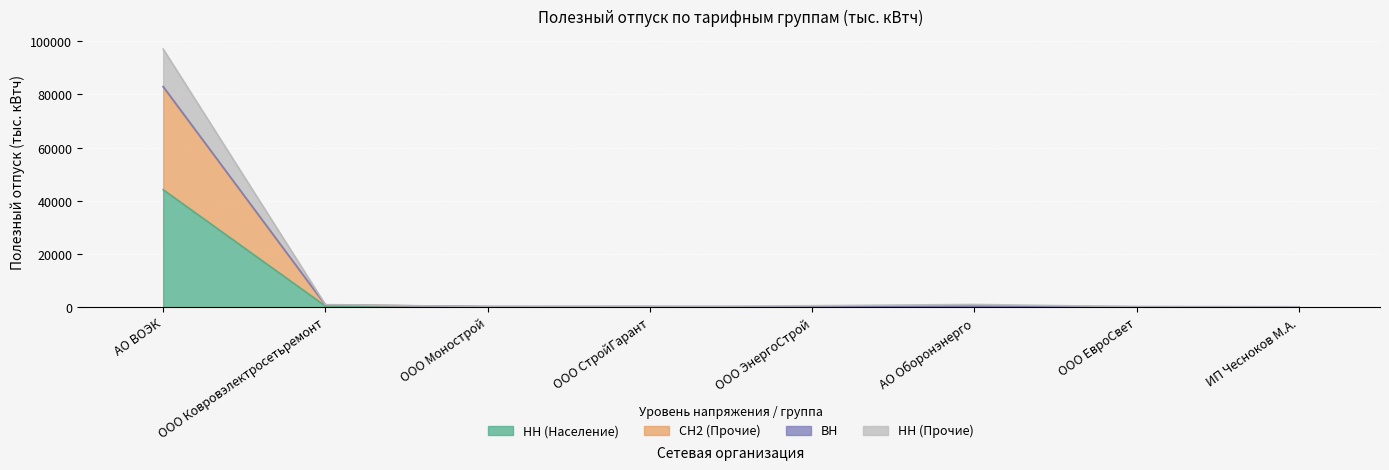

Which label corresponds to the smallest value in the chart?

ООО СтройГарант